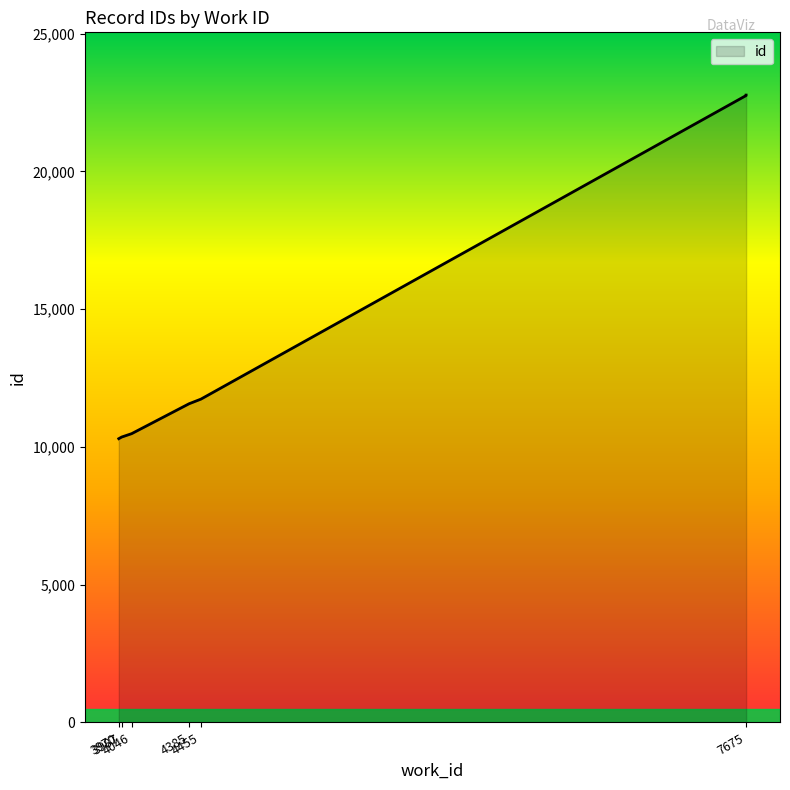

What is the difference between the values at 4046 and 3970?

182